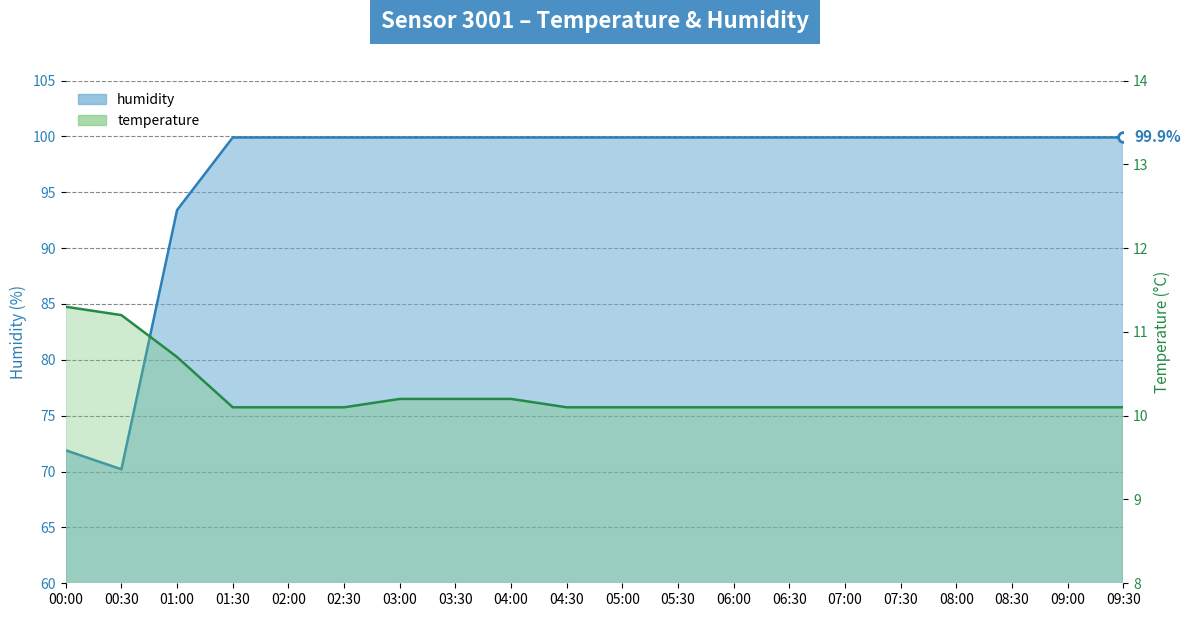

What is the label of the 12th point from the left?

05:30